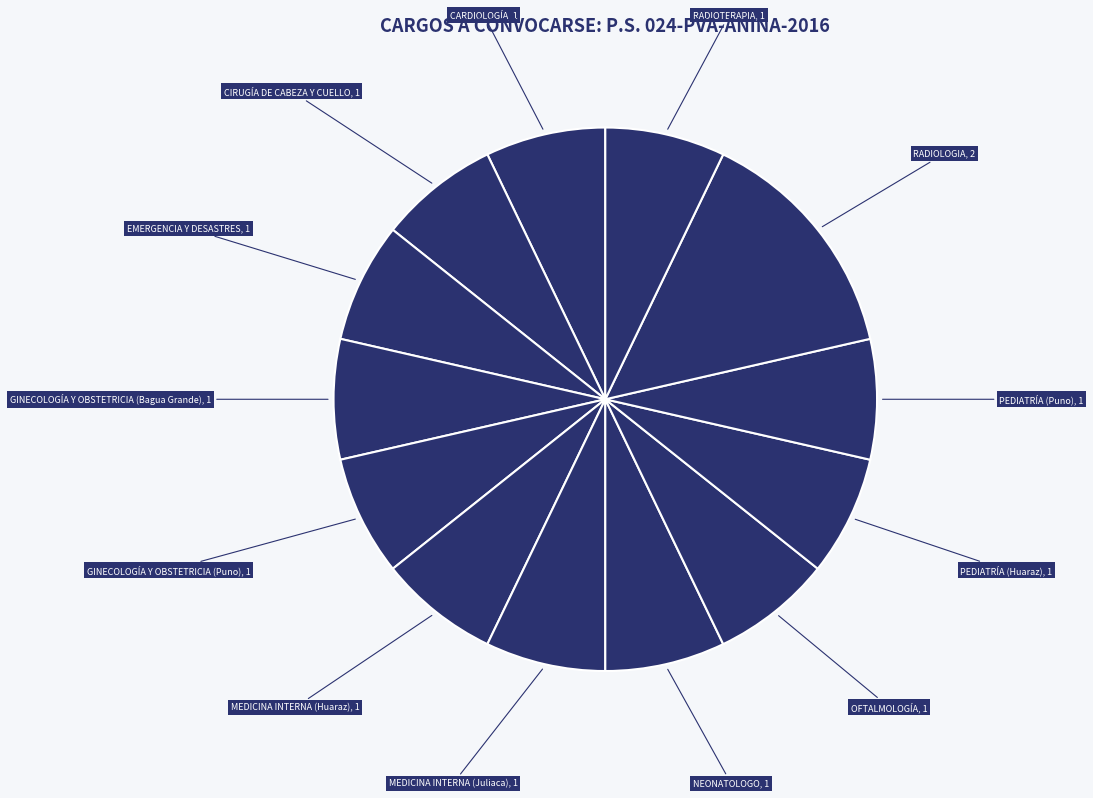

Which slice is the smallest?

CARDIOLOGÍA